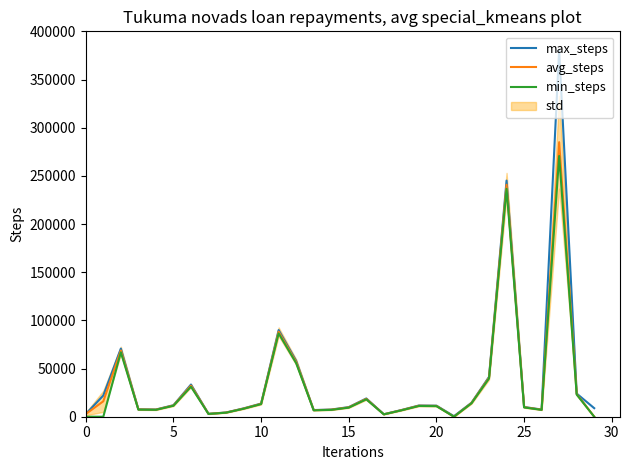

Which category has the lowest value across all series?

21